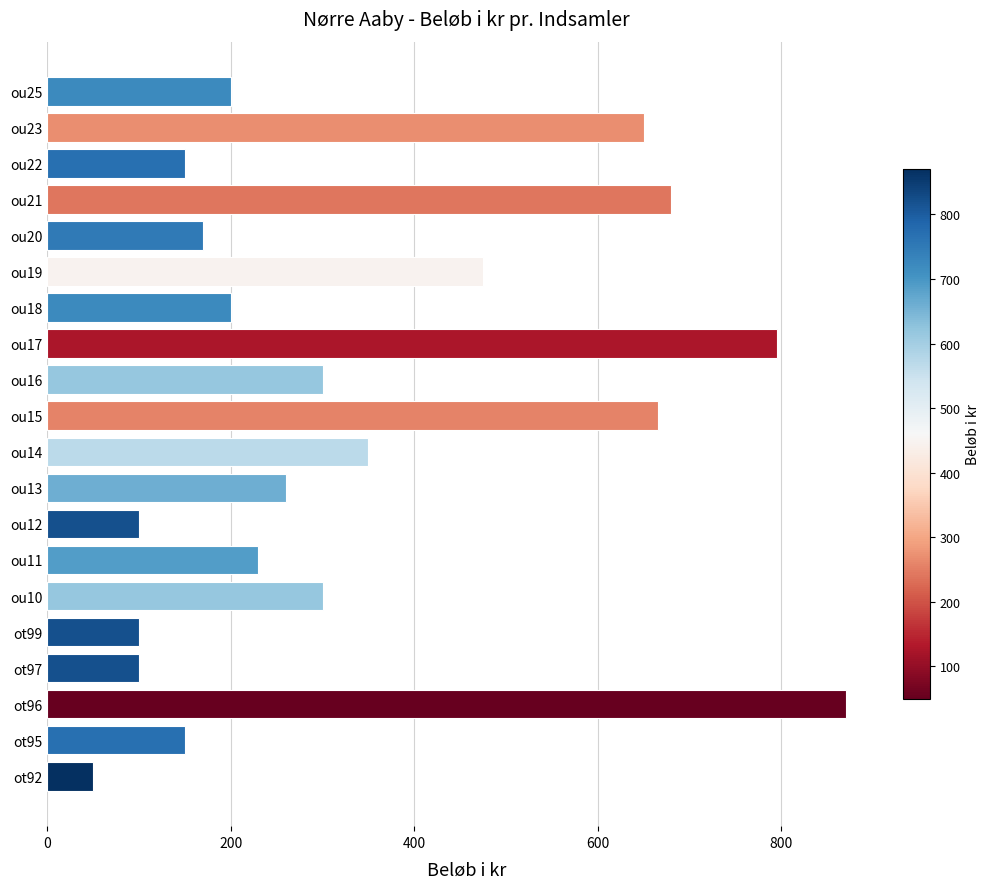

Where is the data nearest to the value 460?

ou19